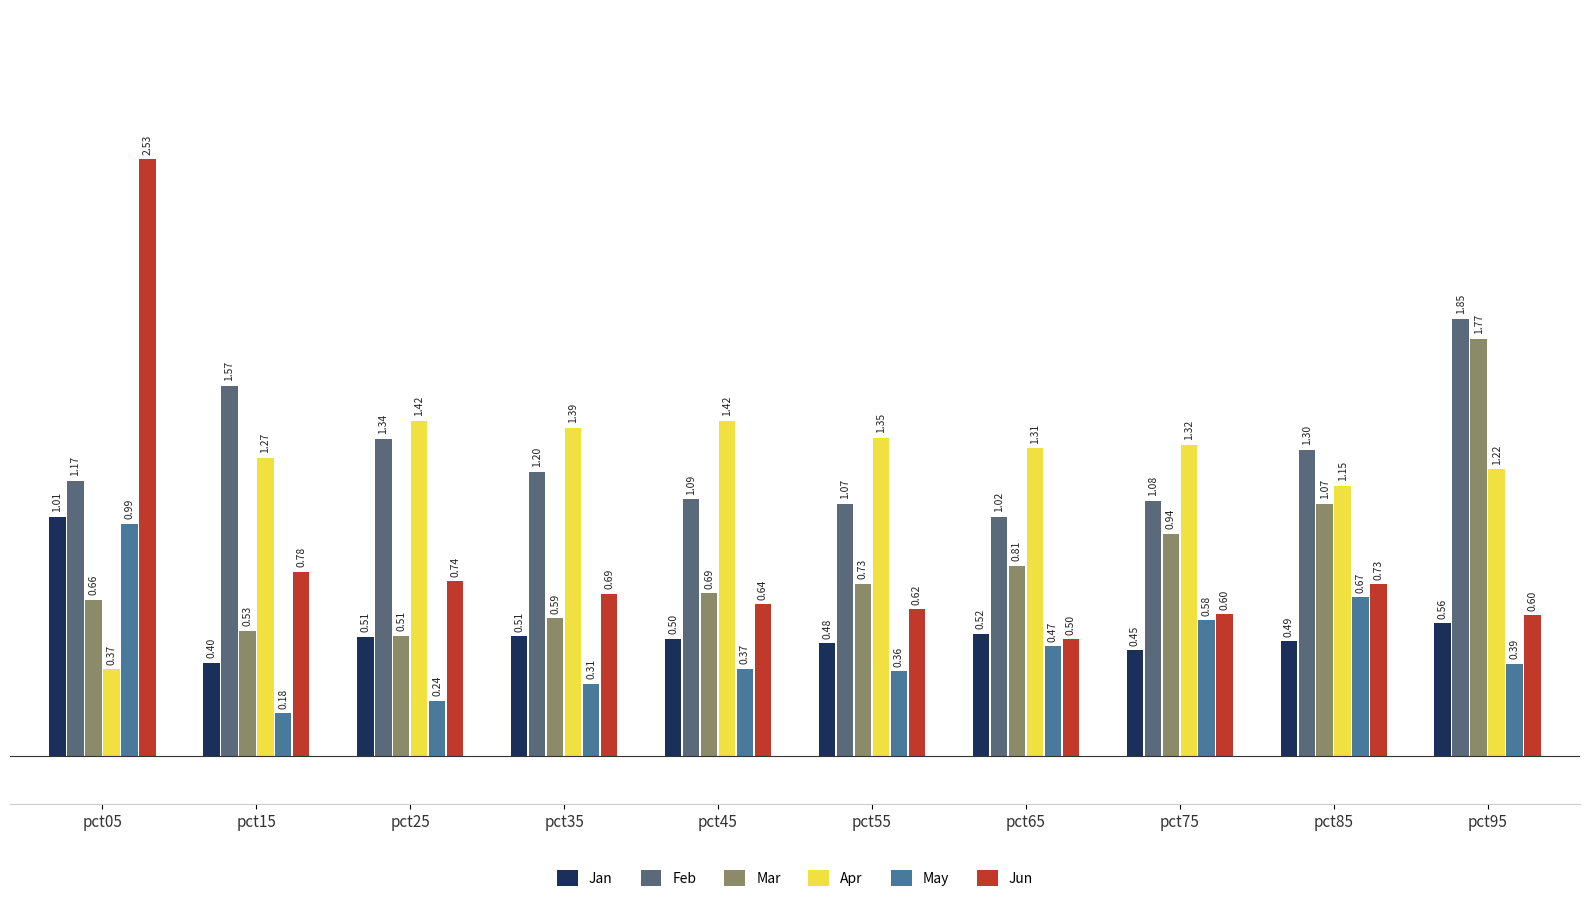

The May series shows 0.6 at pct75. True or false?

True